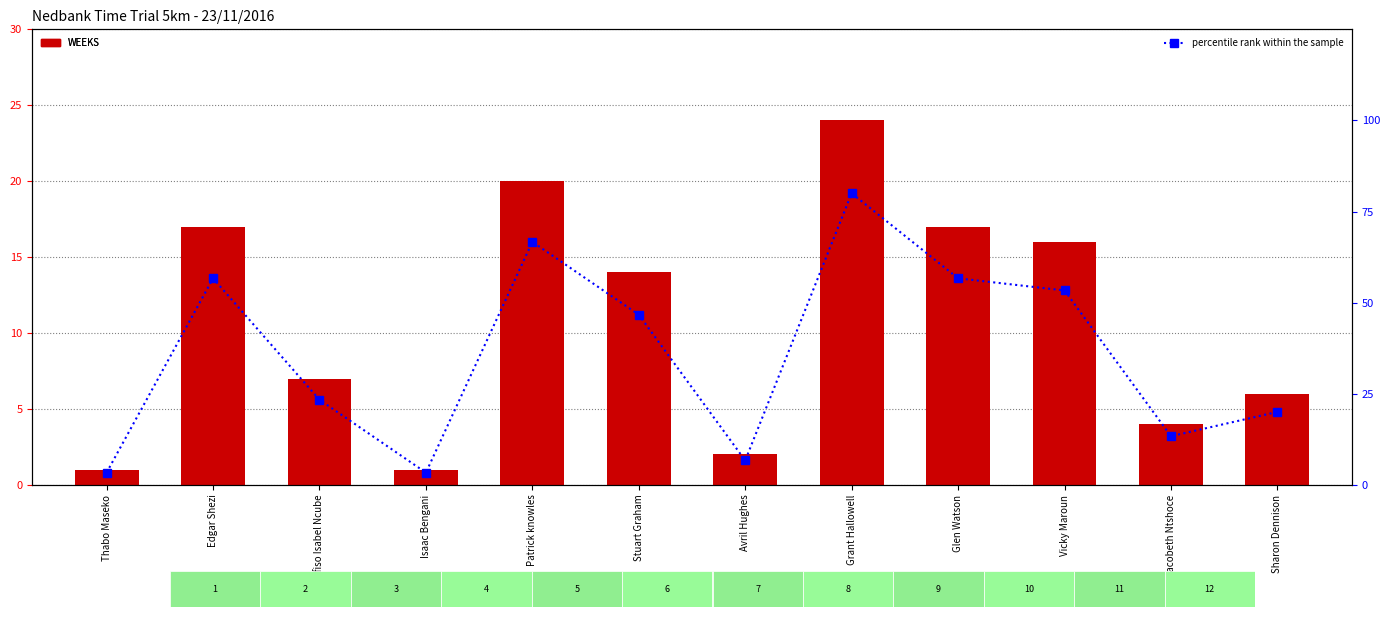

How many data points does each series have?

12